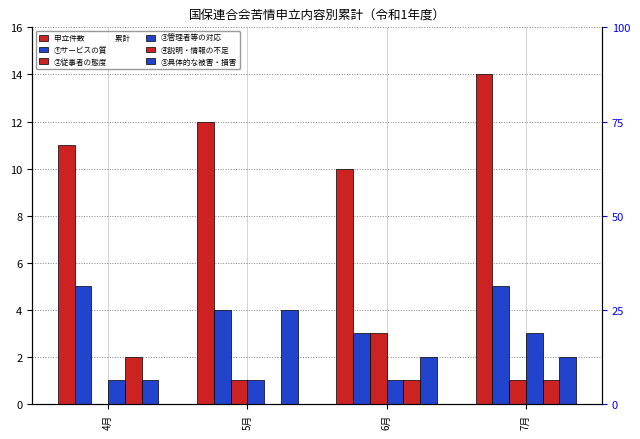

True or false: ⑤具体的な被害・損害 has a value of 2 at 6月.

True